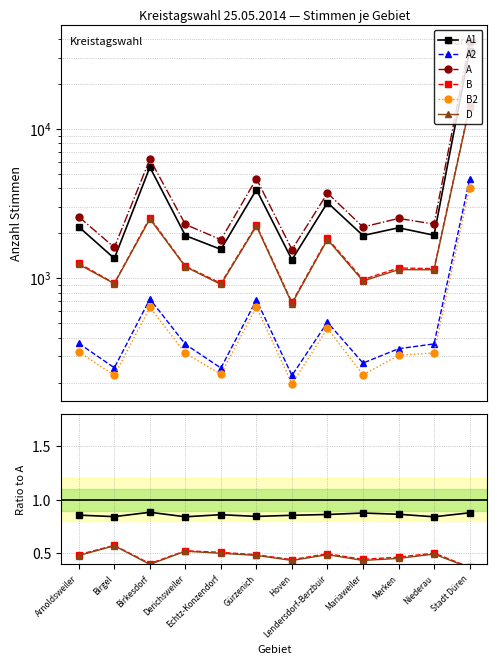

What is the maximum value shown in the chart?

37939.0